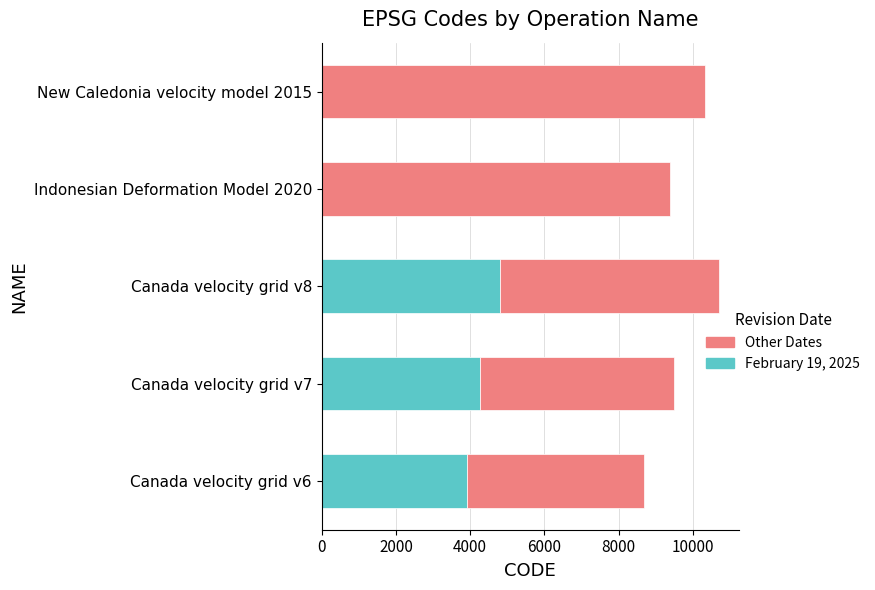

At which category is the sum across all series the highest?

Canada velocity grid v8